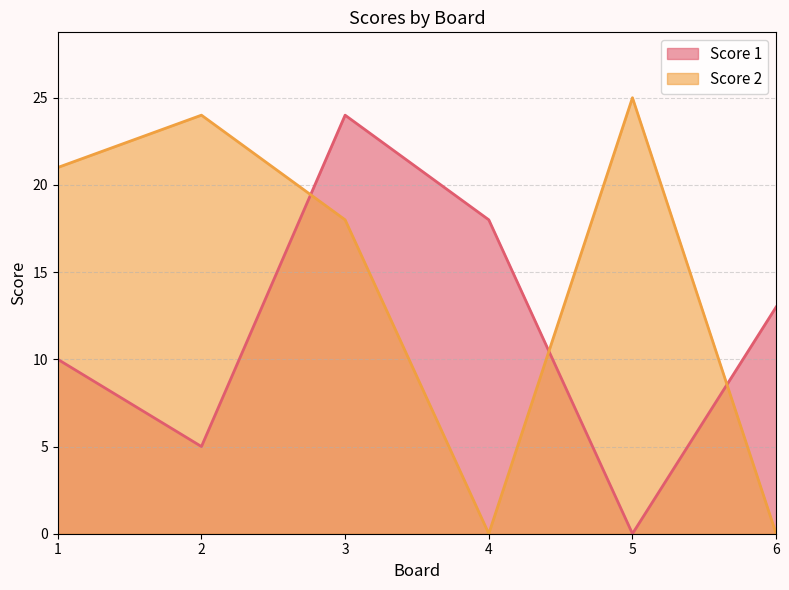

Which has a higher value, 4 or 5?

4